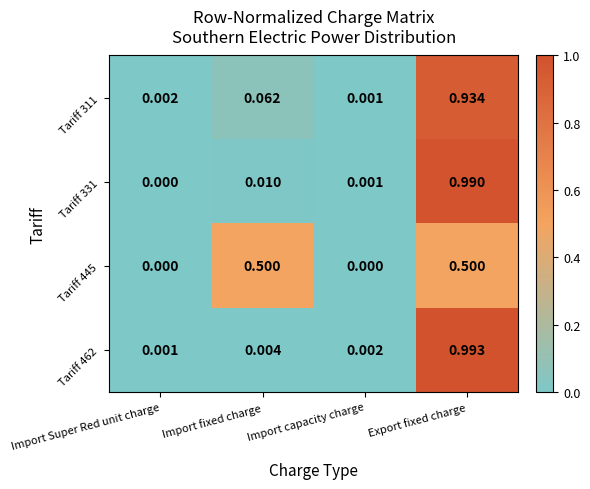

At which category is the sum across all series the highest?

Export fixed charge